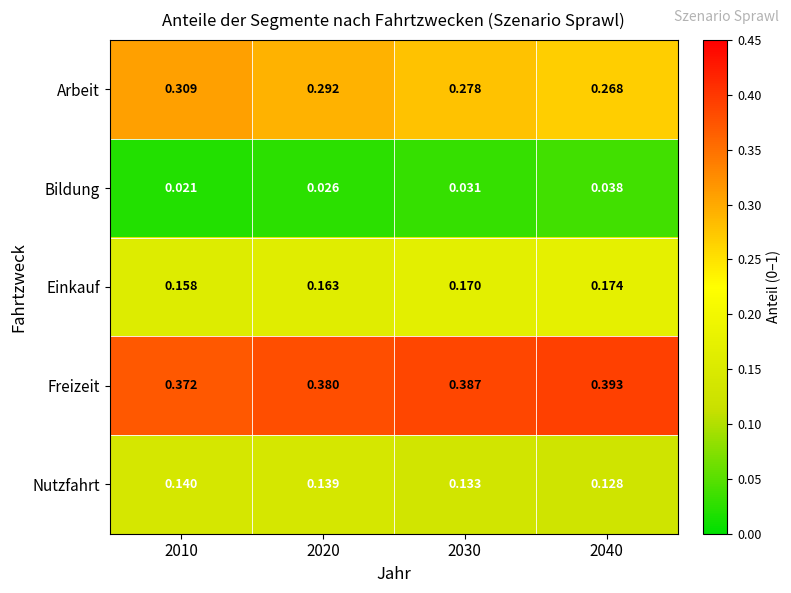

Rank the series by their maximum value, from highest to lowest.

Freizeit, Arbeit, Einkauf, Nutzfahrt, Bildung